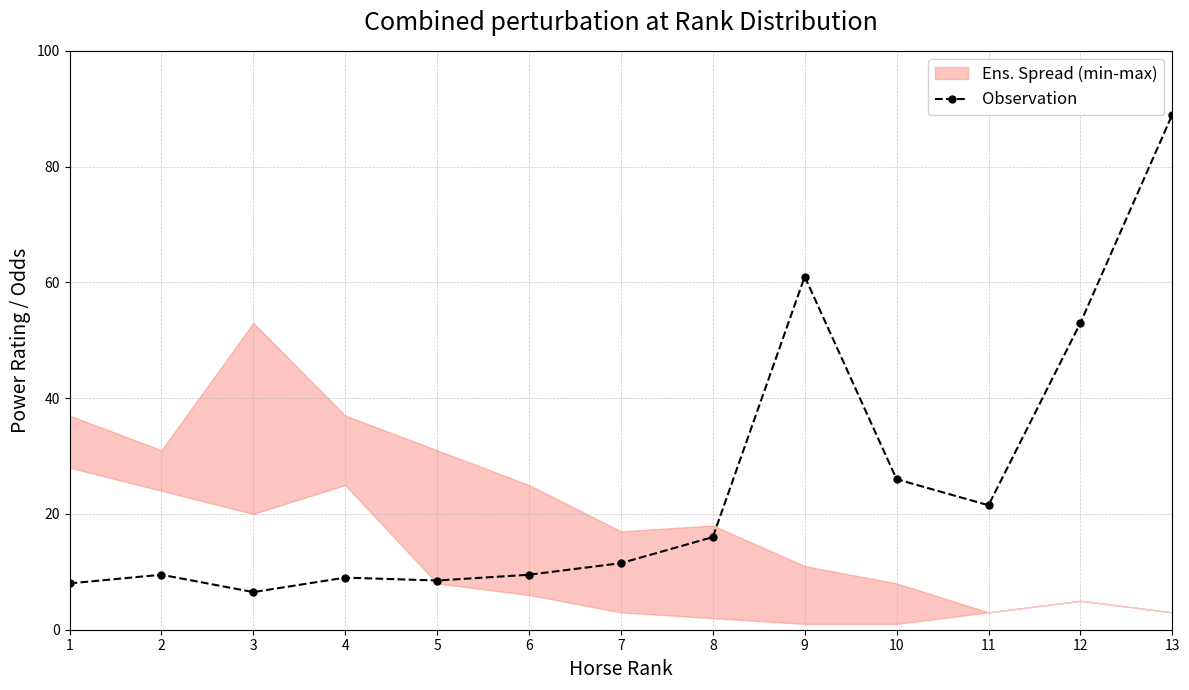

What is the difference between the maximum and minimum values?

82.5